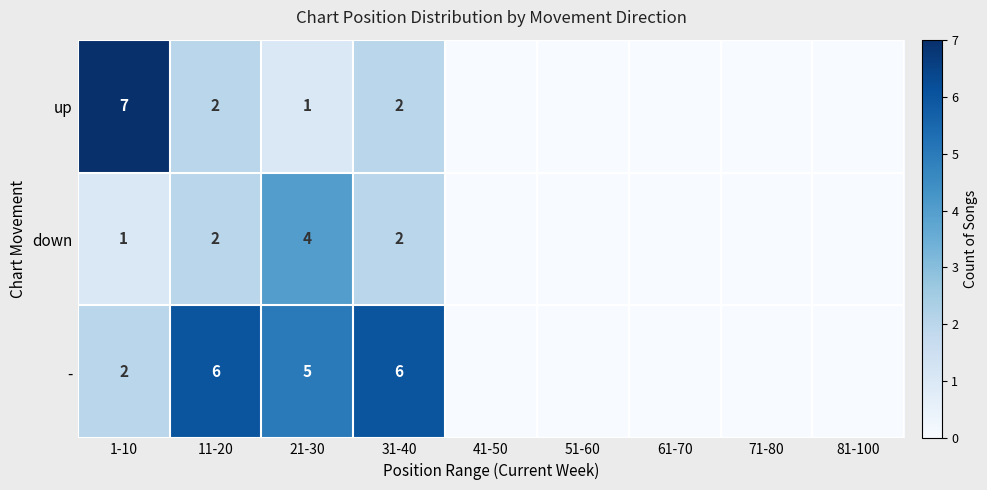

What is the total value across all series at 11-20?

10